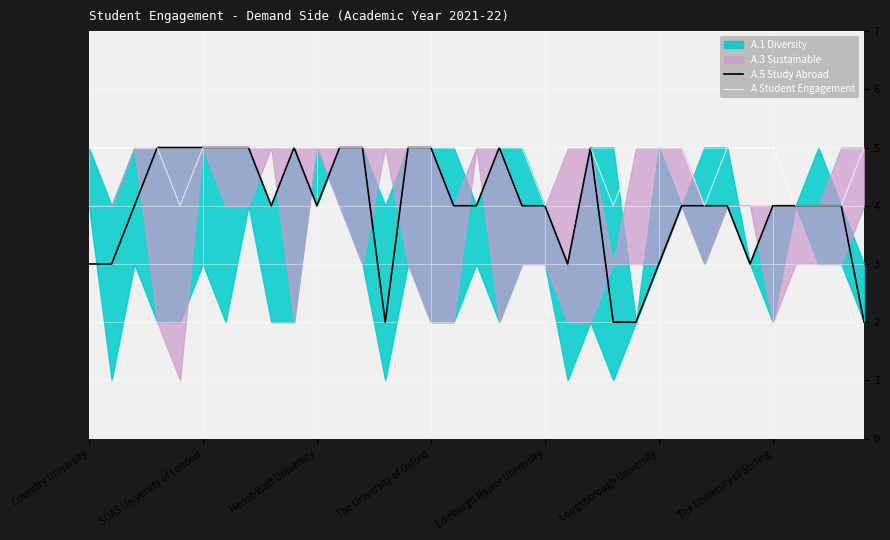

What is the total value across all series at 7?

10